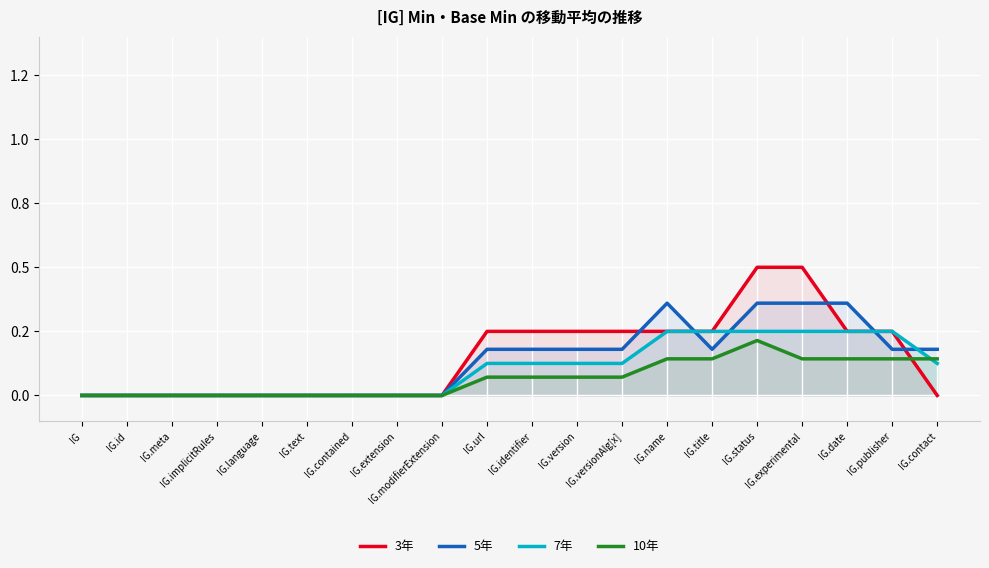

Count the 5年 values in the range 0 to 1.

20